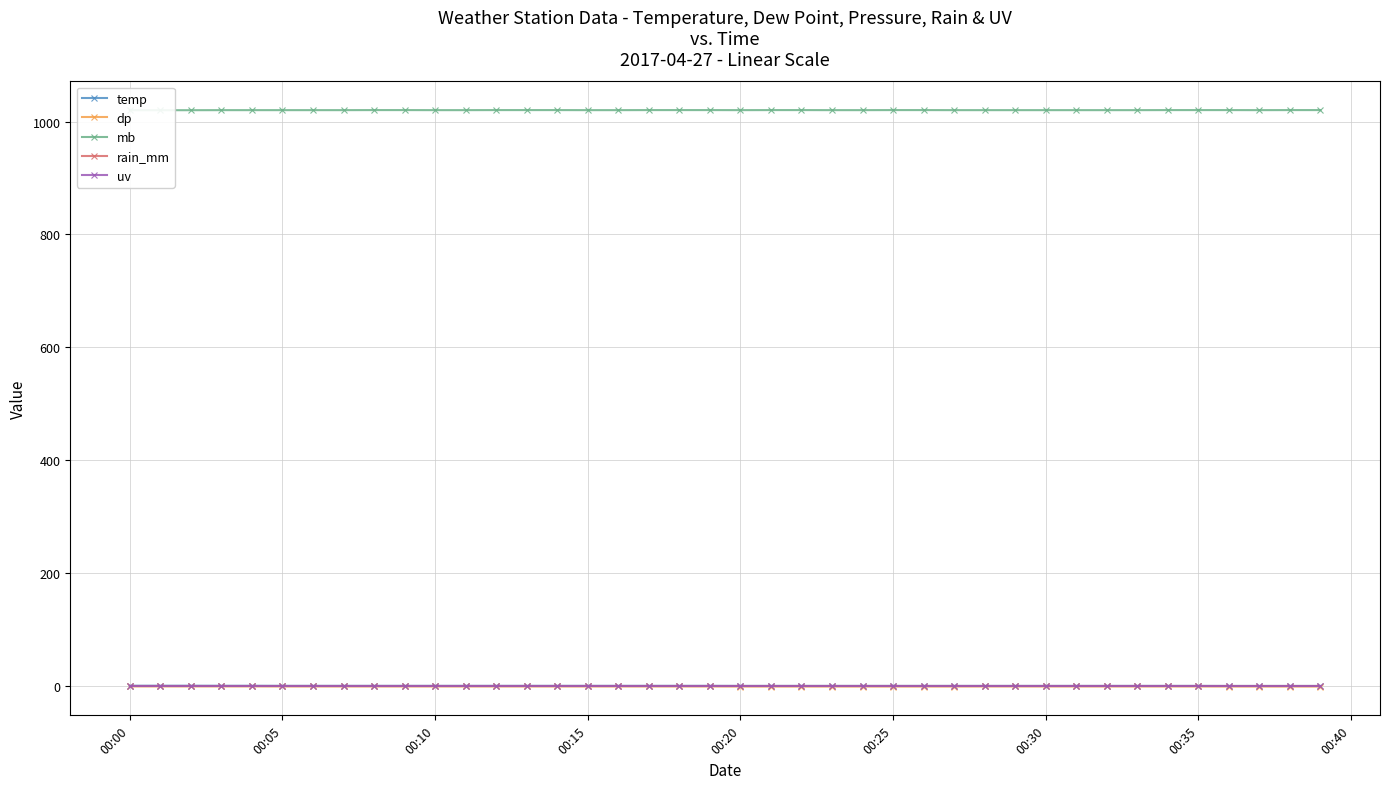

Which has a higher value, 10 or 00:30?

10